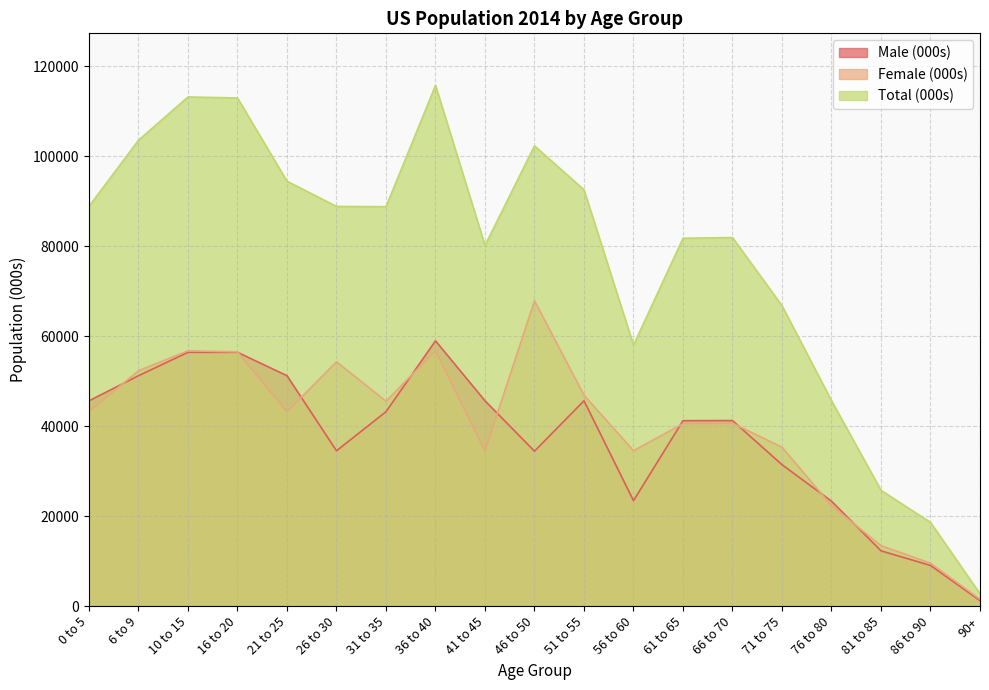

List the labels in order of Total (000s) value, smallest first.

90+, 86 to 90, 81 to 85, 76 to 80, 56 to 60, 71 to 75, 41 to 45, 61 to 65, 66 to 70, 31 to 35, 26 to 30, 0 to 5, 51 to 55, 21 to 25, 46 to 50, 6 to 9, 16 to 20, 10 to 15, 36 to 40